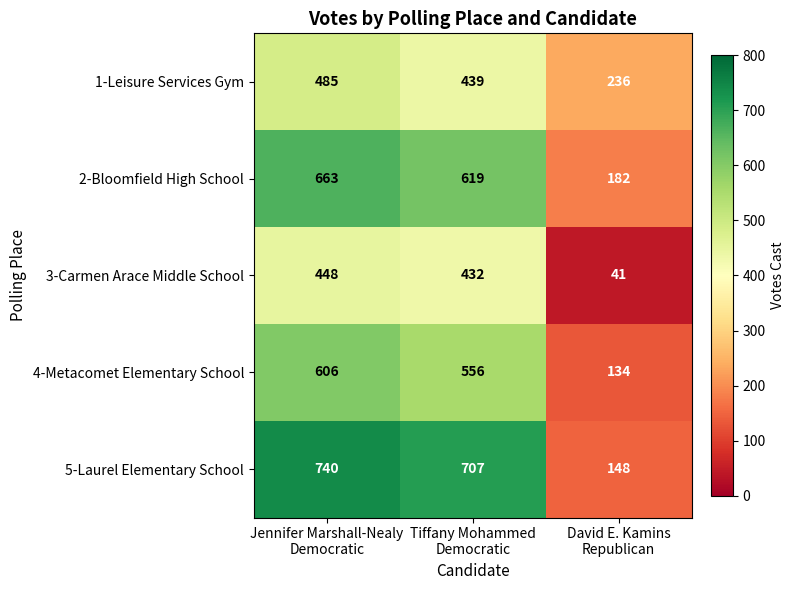

Rank the series by their maximum value, from highest to lowest.

5-Laurel Elementary School, 2-Bloomfield High School, 4-Metacomet Elementary School, 1-Leisure Services Gym, 3-Carmen Arace Middle School